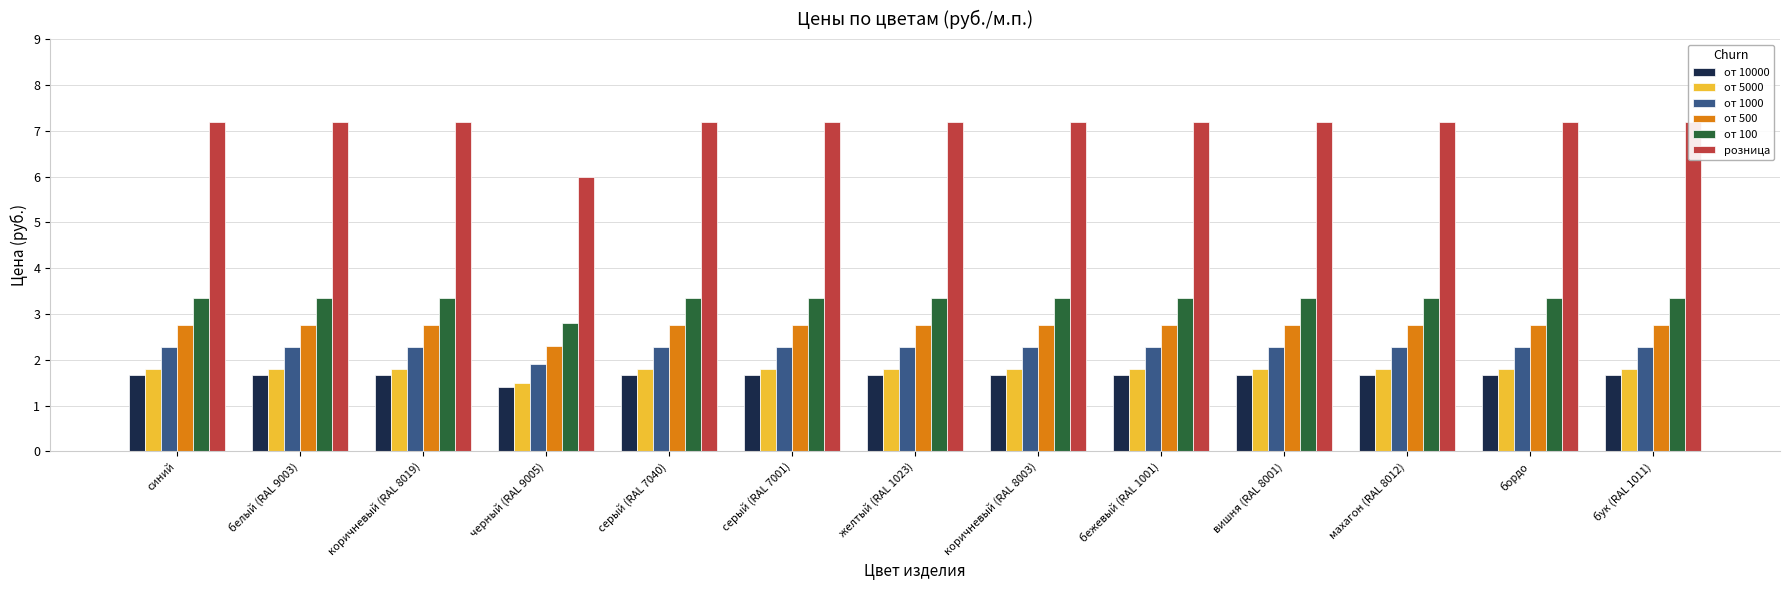

True or false: от 100 has a value of 3.4 at желтый (RAL 1023).

True